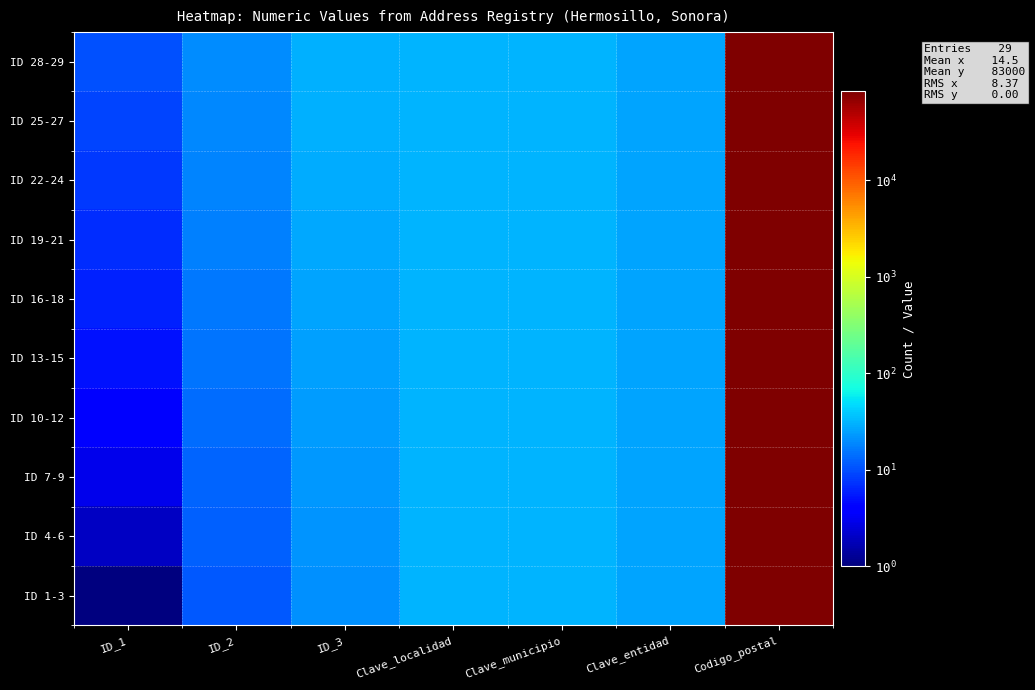

At which category does the chart reach its minimum across all series?

ID_1